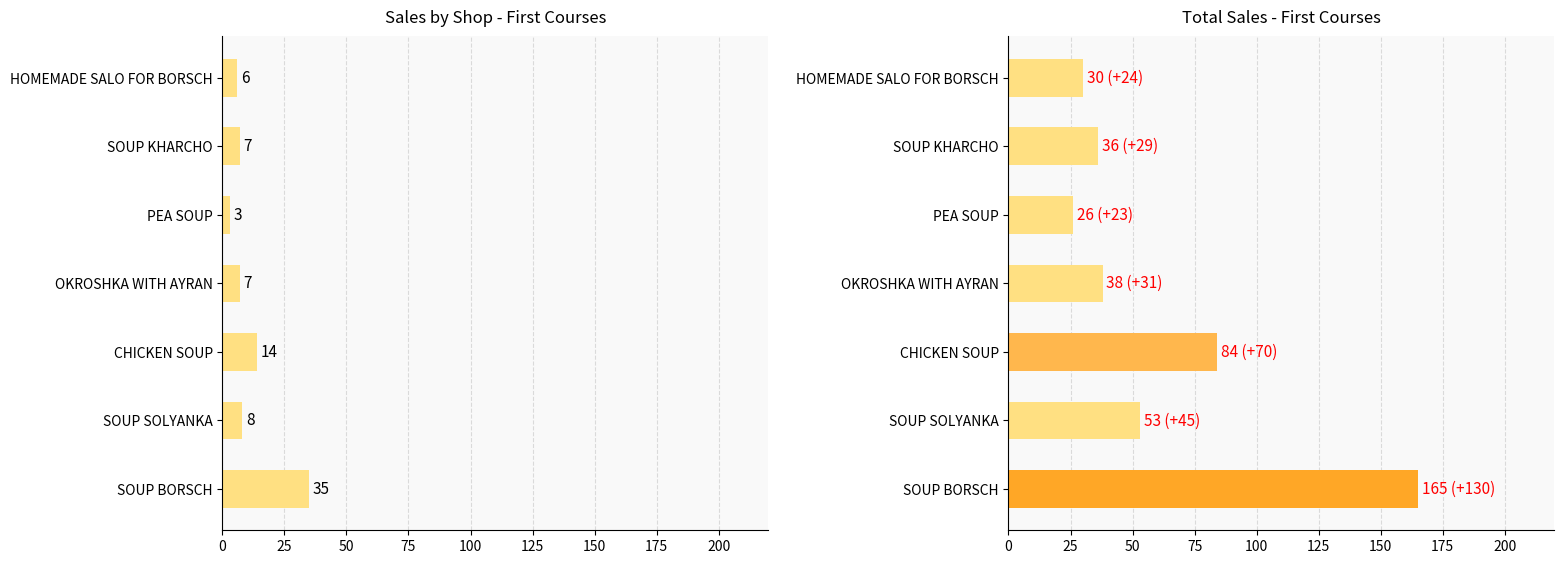

Is it true that Makarios Shop equals 4 at PEA SOUP?

False